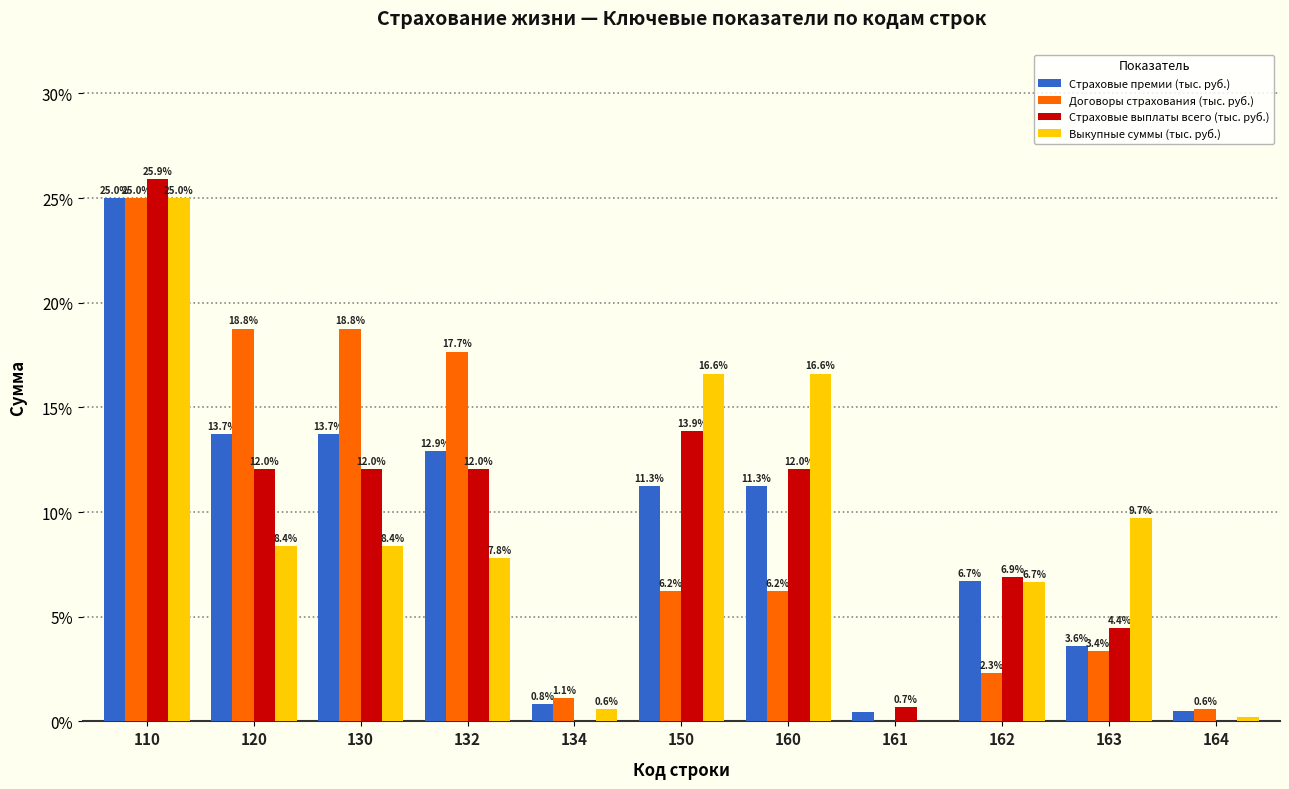

Between 110 and 130, which series saw the biggest shift?

Выкупные суммы (тыс. руб.)